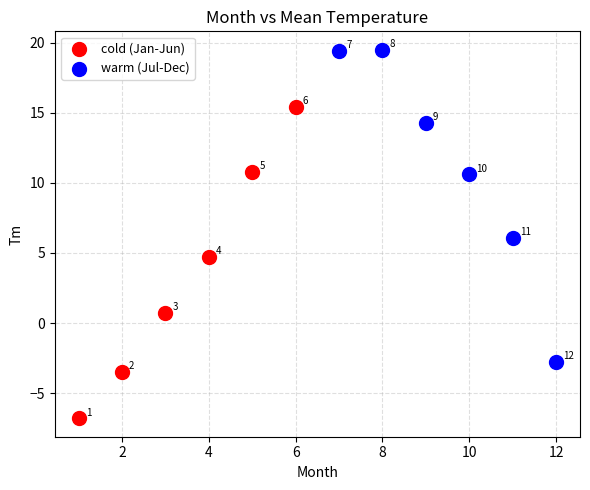

Which series has the largest Y range (max minus min)?

warm (Jul-Dec)